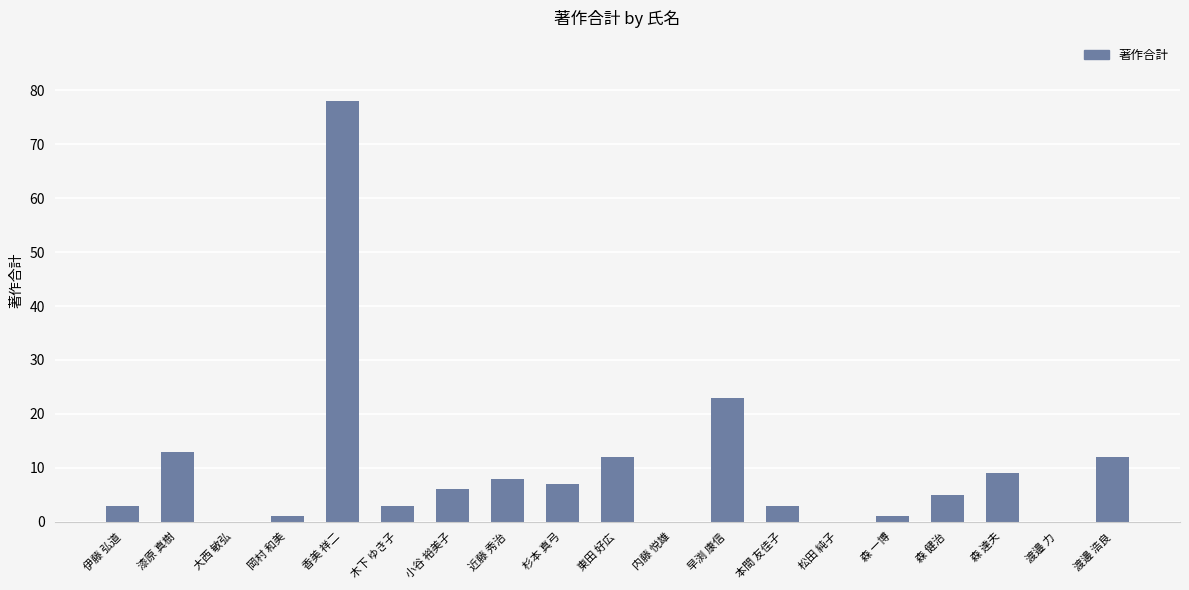

Where is the data nearest to the value 39?

早渕 康信